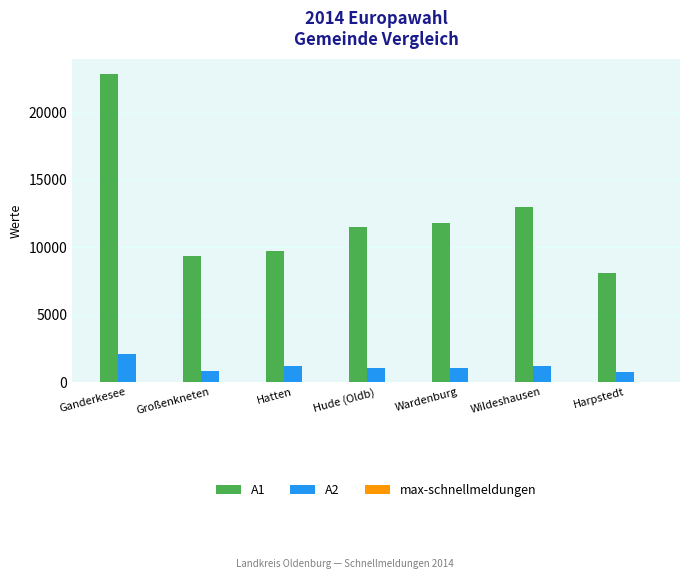

Which series changed the most between Ganderkesee and Hatten?

A1